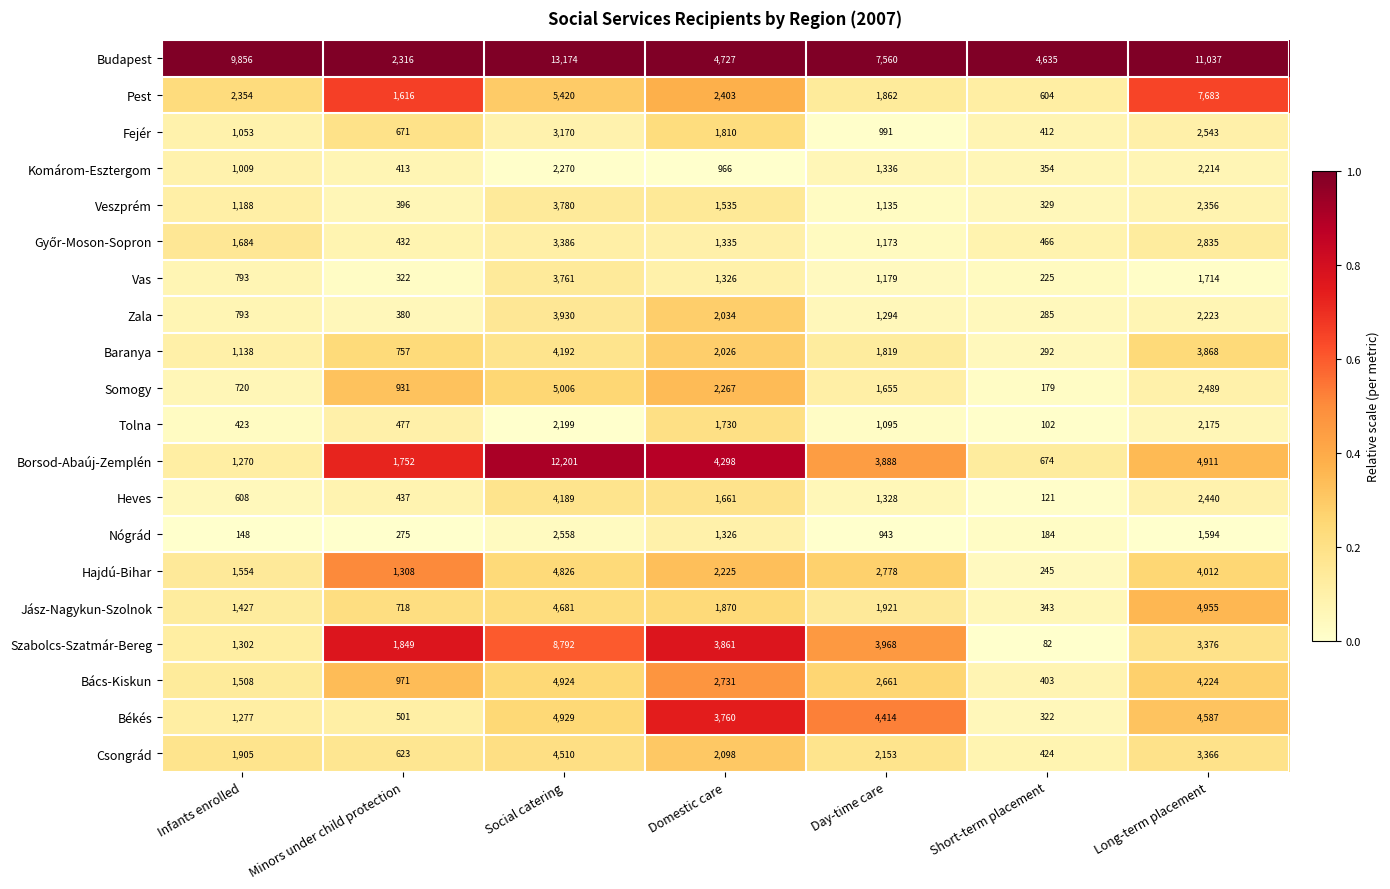

The Heves series shows 1661 at Domestic care. True or false?

True